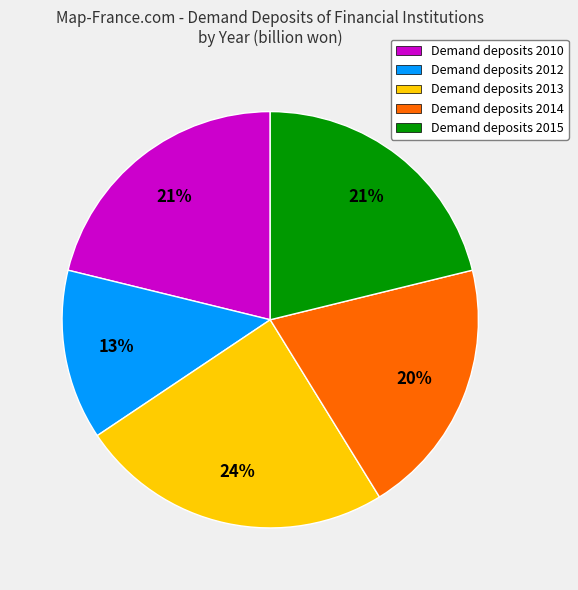

Between Demand deposits 2010 and Demand deposits 2012, which is larger?

Demand deposits 2010